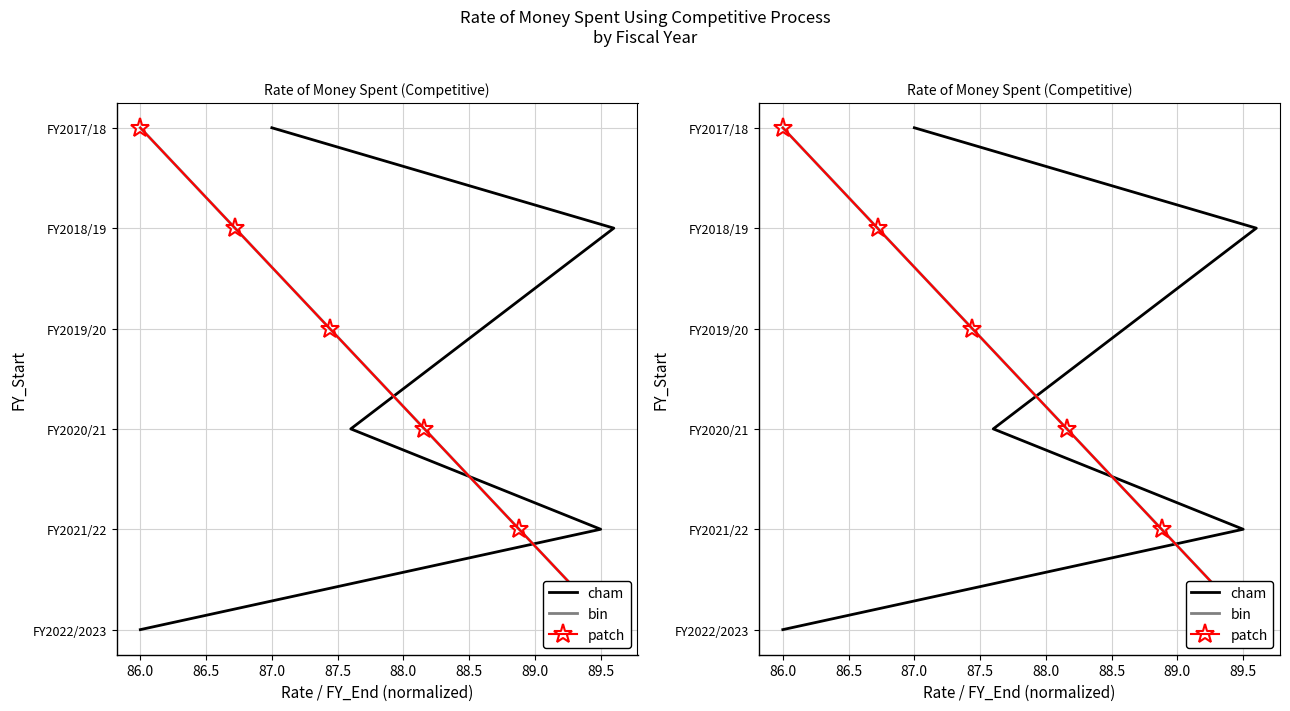

At which label does bin first exceed 2020?

87.5